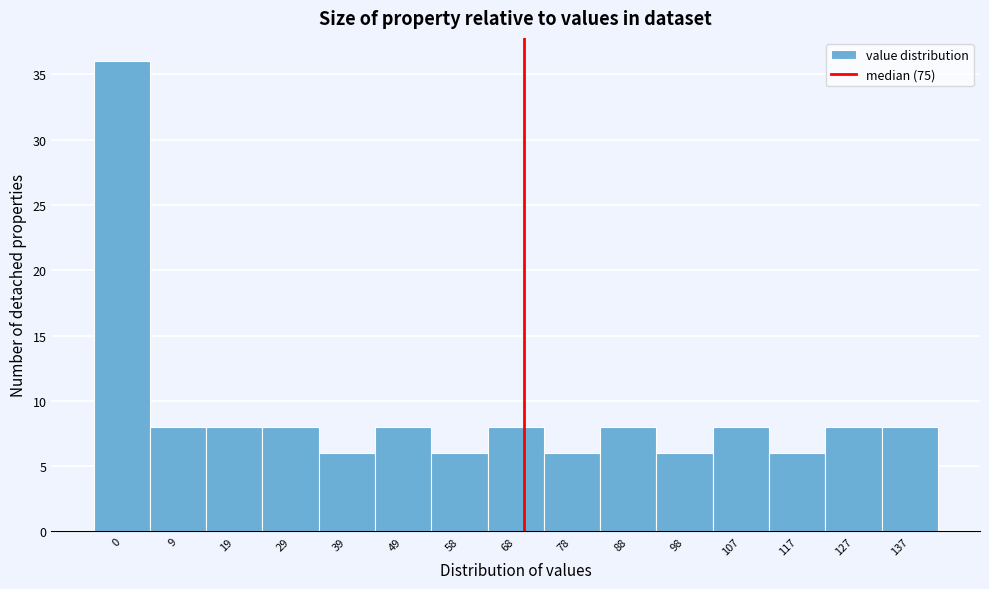

Reading left to right, what are all the values shown in this chart?

0=36	9=8	19=8	29=8	39=6	49=8	58=6	68=8	78=6	88=8	98=6	107=8	117=6	127=8	137=8